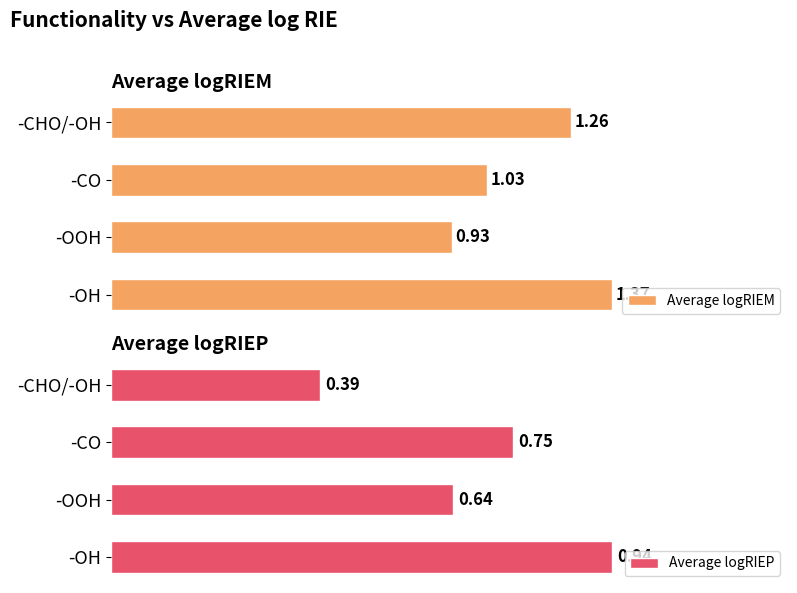

At which label does Average logRIEM reach its minimum?

-OOH